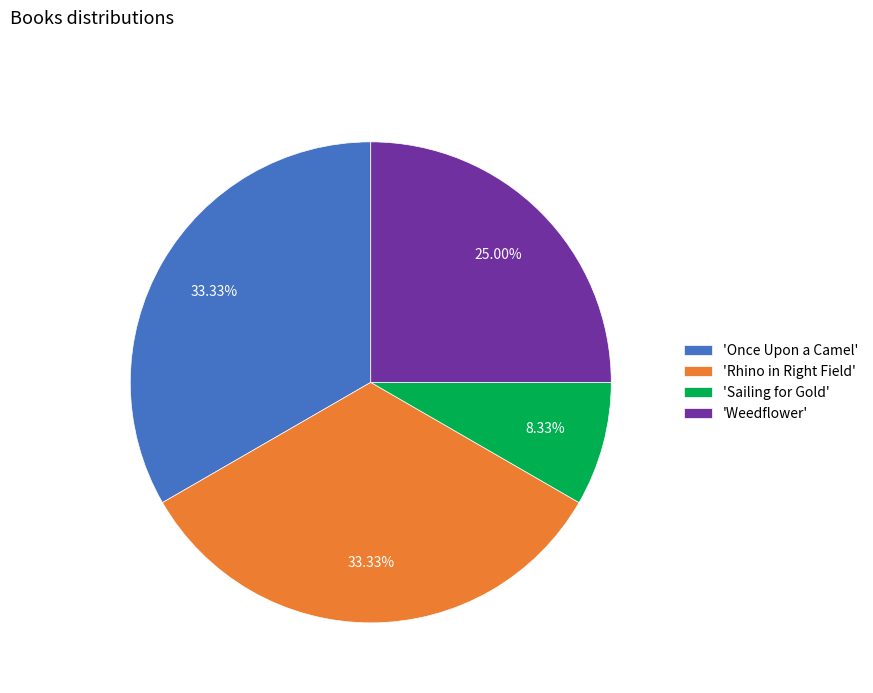

Is there a majority slice in this chart?

No